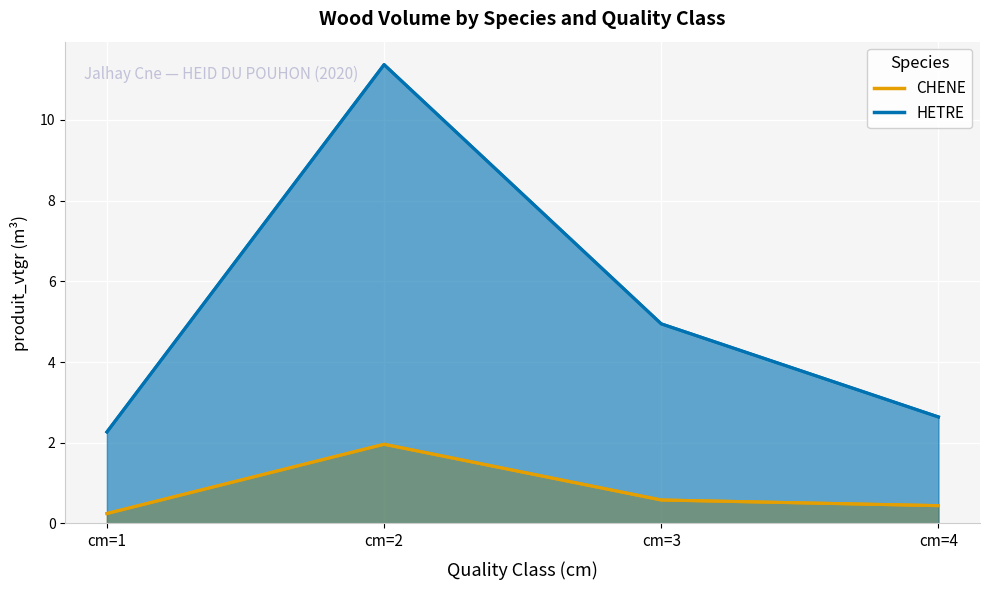

True or false: HETRE has more than 1 interior local peaks.

False